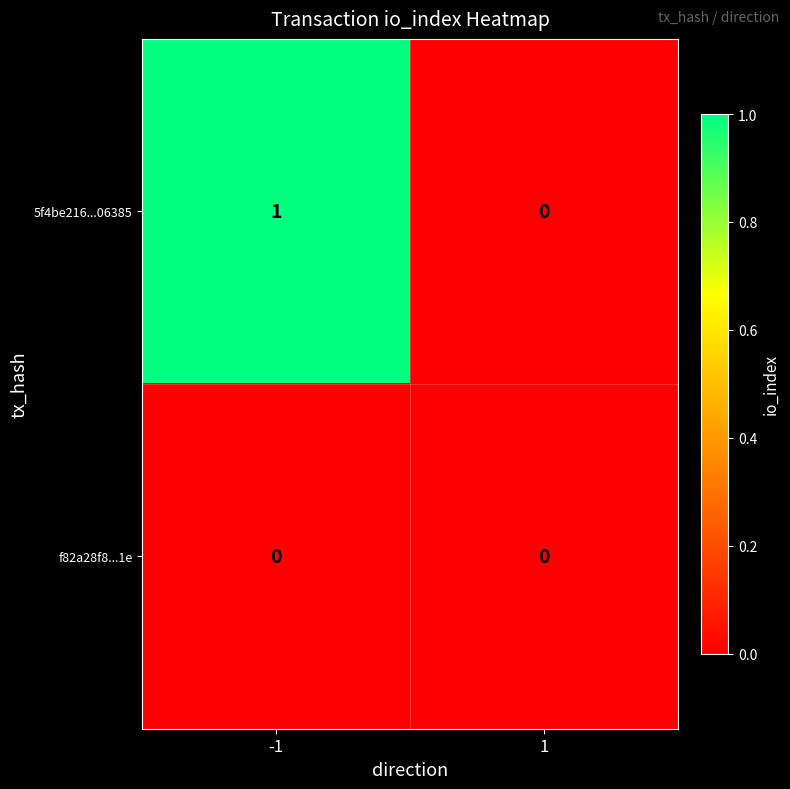

Which series has the largest total across all categories?

5f4be216...06385